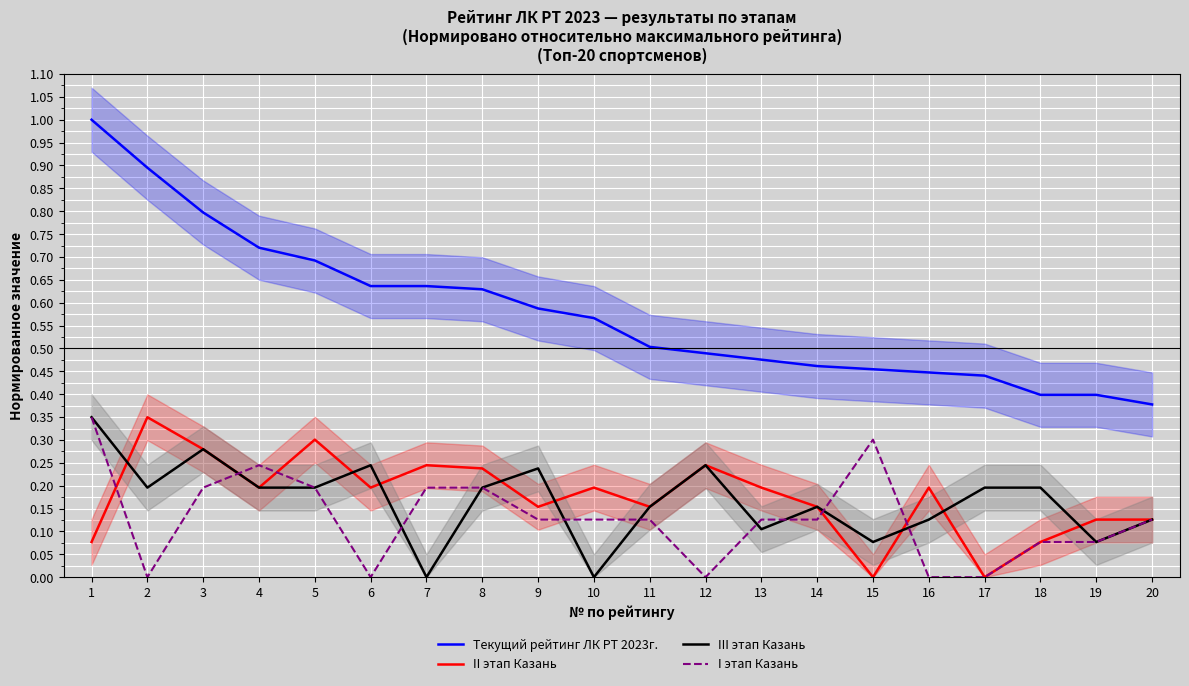

The Текущий рейтинг ЛК РТ 2023г. series shows 1.0 at 1. True or false?

True